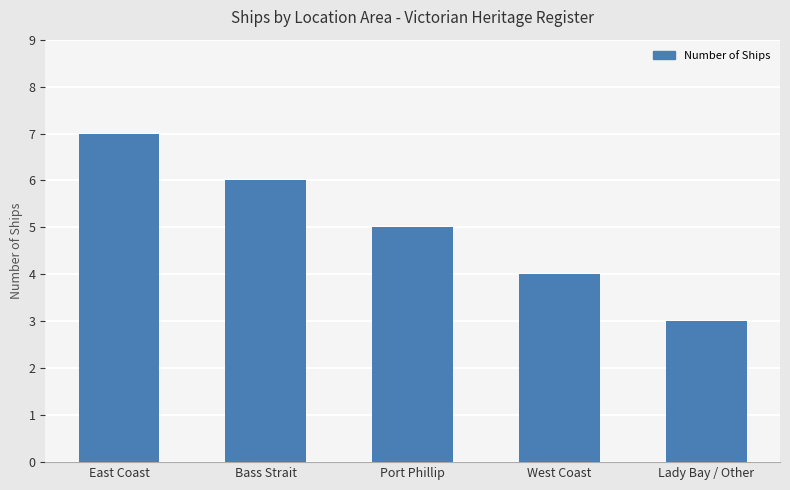

Is it true that the value at Lady Bay / Other is 3?

True